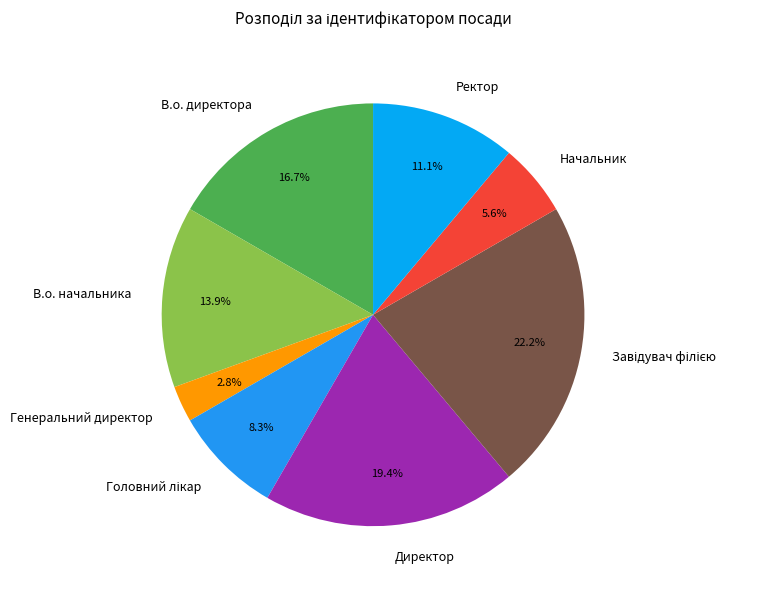

Combined, do В.о. начальника and Начальник account for over 50%?

No